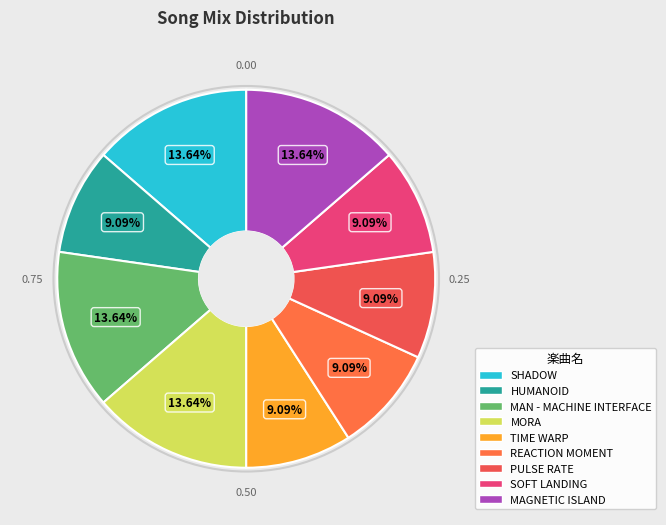

True or false: HUMANOID accounts for 9% of the total.

True